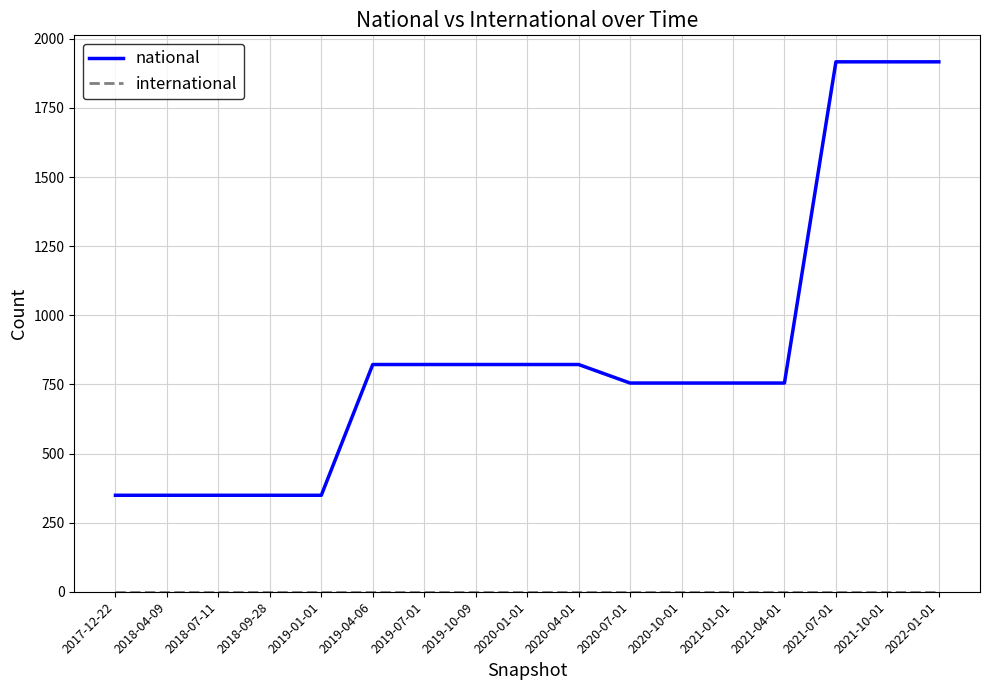

What is the difference between the maximum and minimum values in the national series?

1568